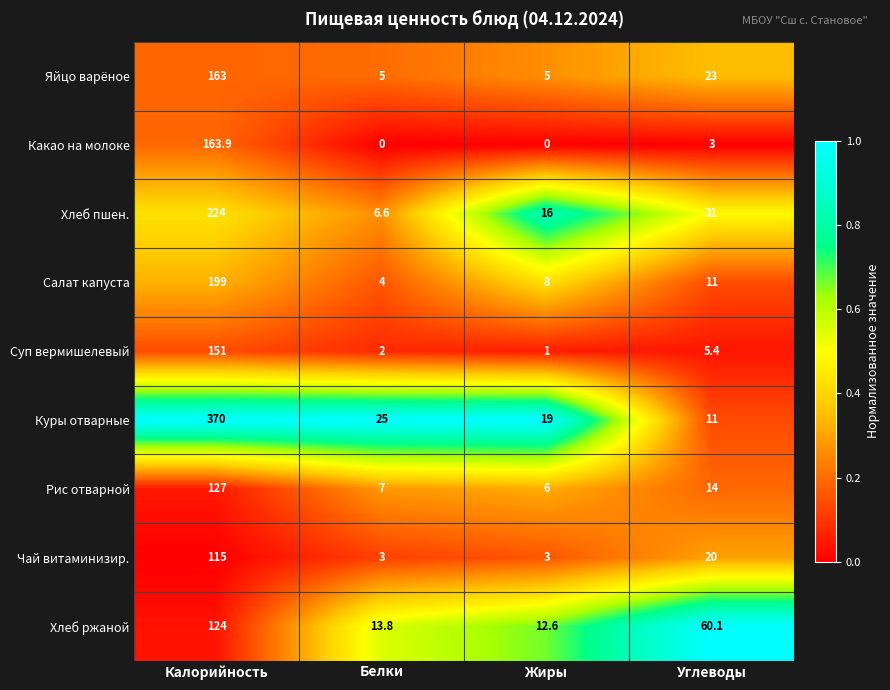

What is the spread (max minus min) of values at Белки?

25.0